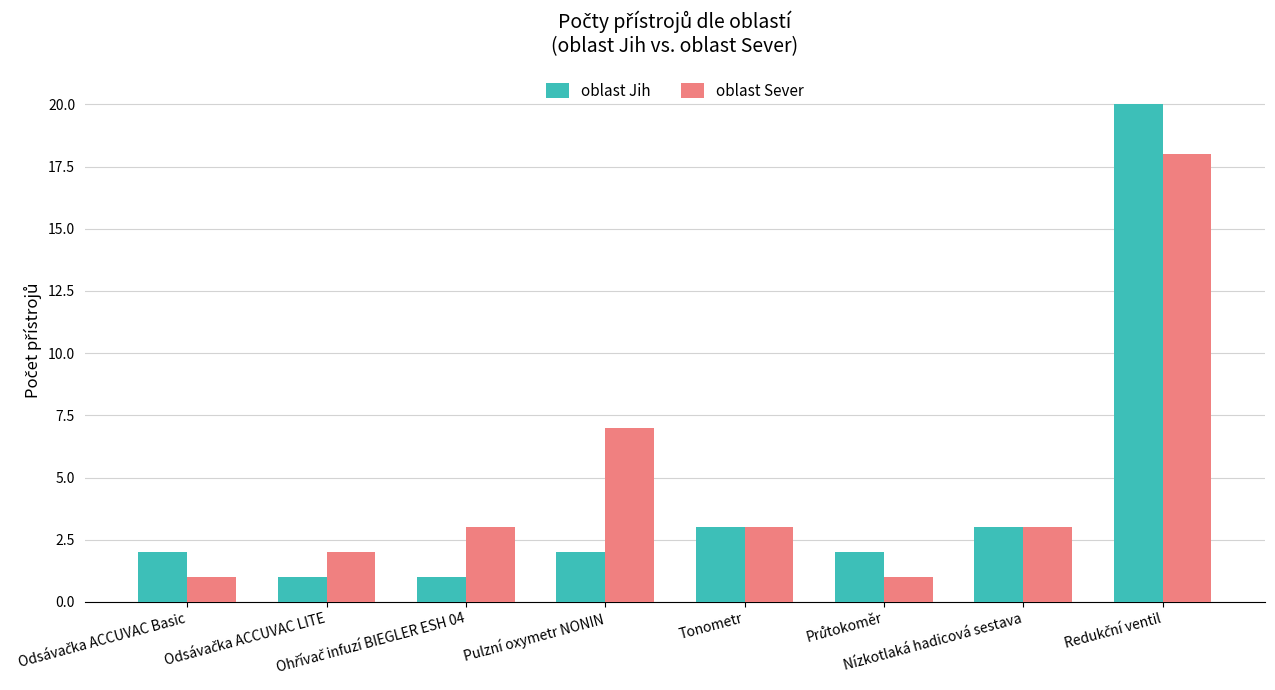

Which series has the widest spread of values?

oblast Jih